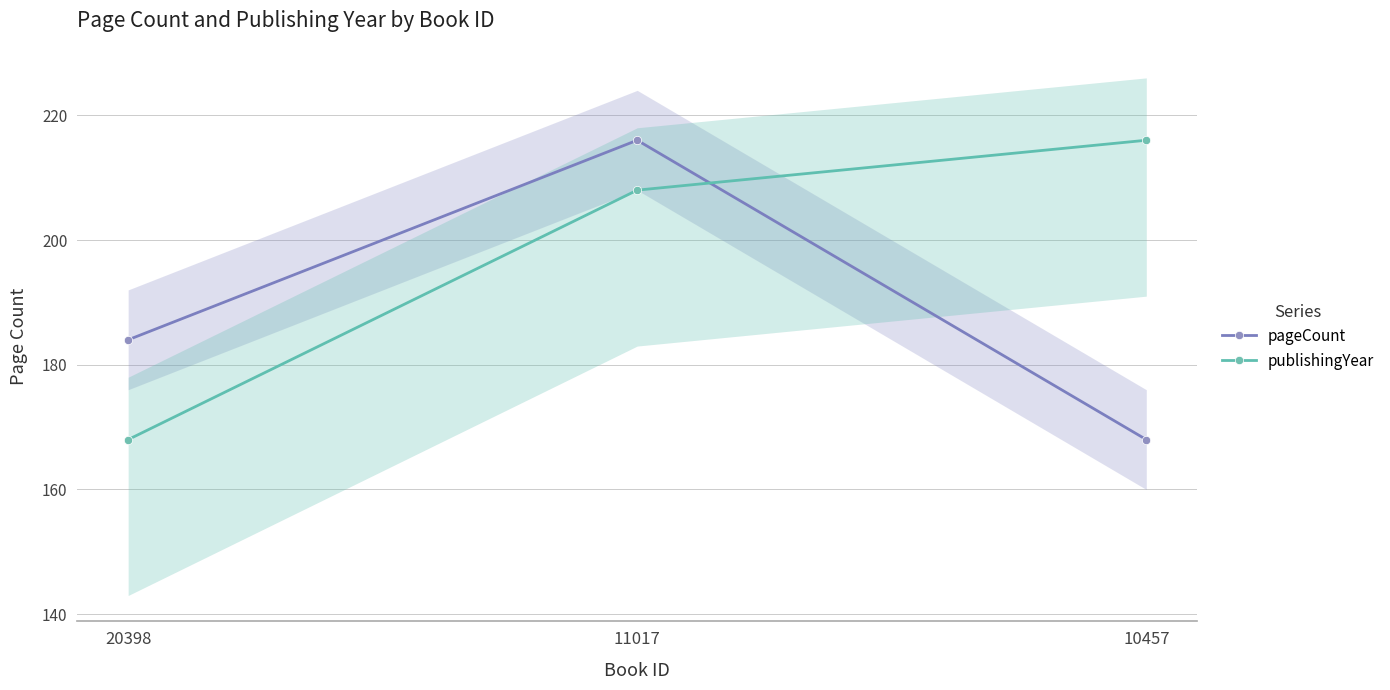

Rank the series at 11017 from lowest to highest value.

publishingYear, pageCount